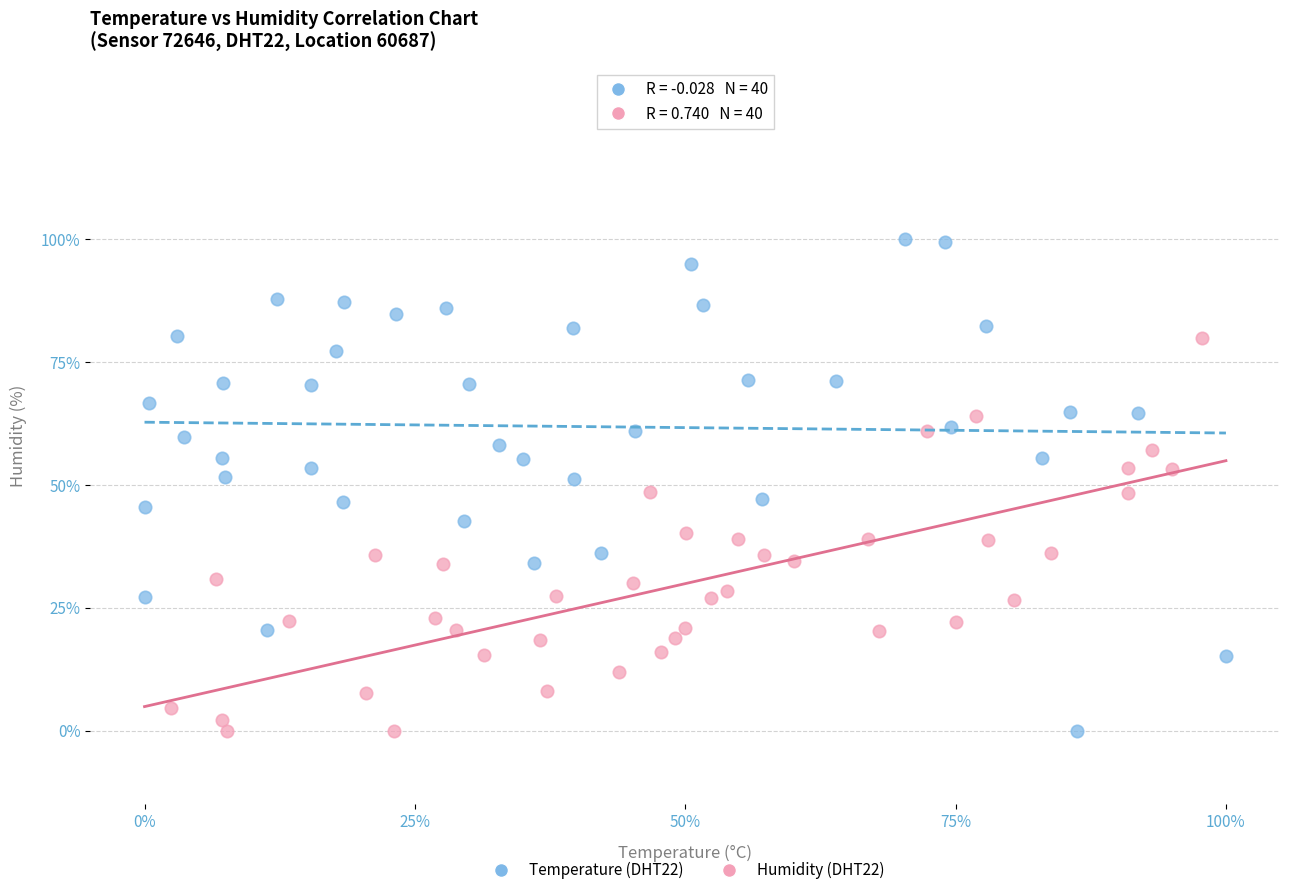

What are all the series names shown in the legend?

Temperature (DHT22), Humidity (DHT22)